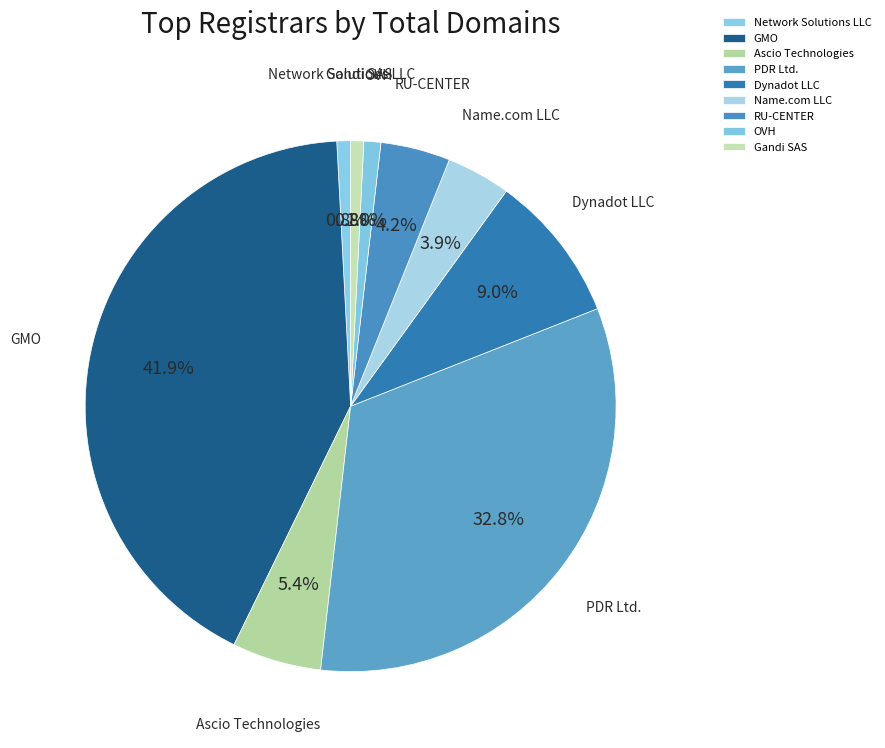

Count the number of slices in the pie.

9